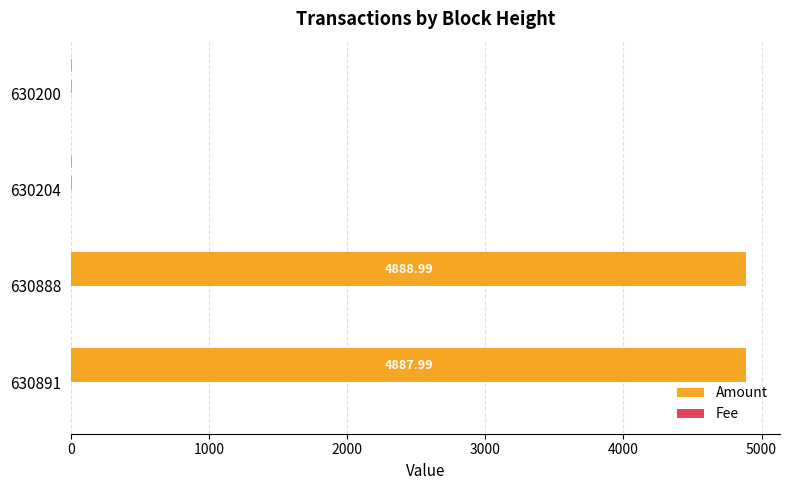

Which series has the largest total across all categories?

Amount